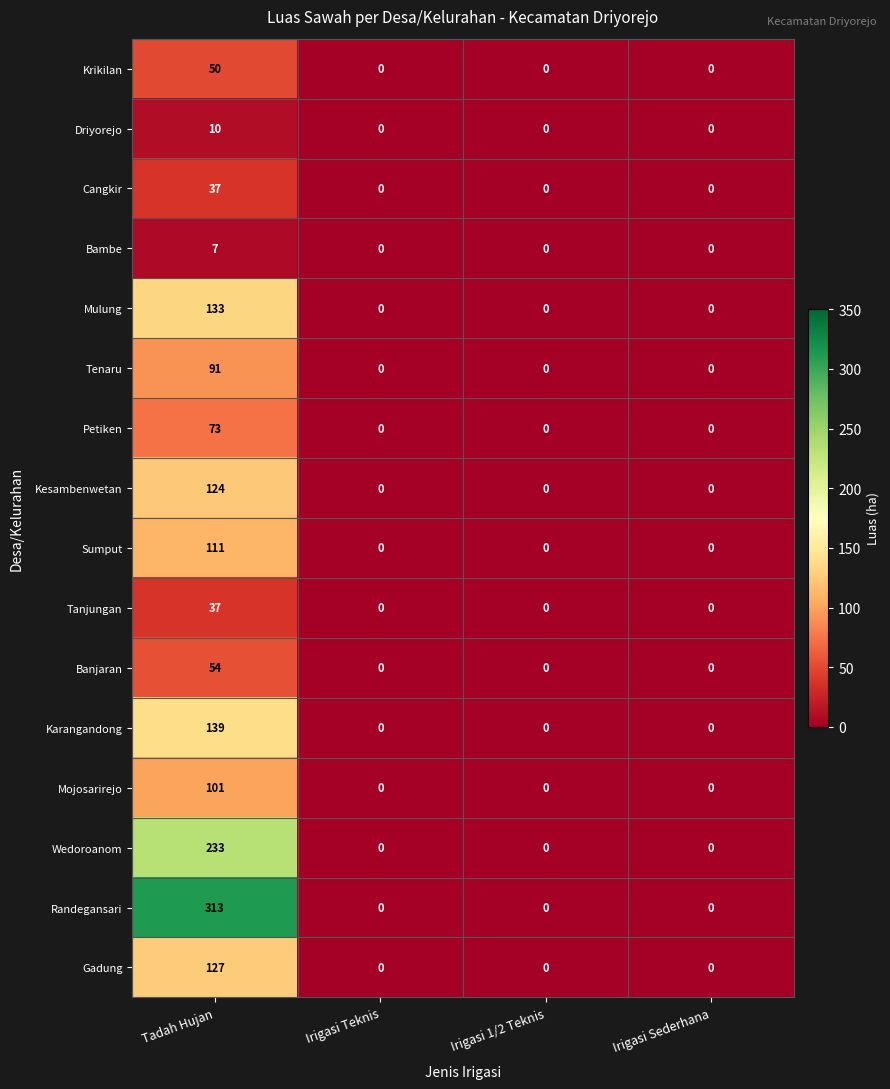

Which label corresponds to the largest value in the chart?

Tadah Hujan